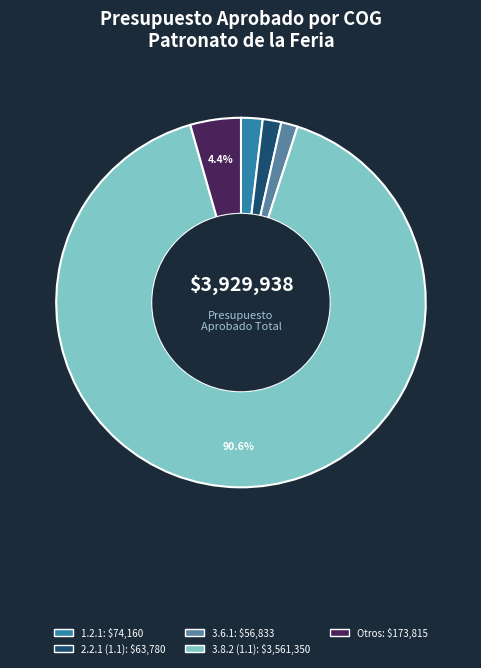

Is there a majority slice in this chart?

Yes